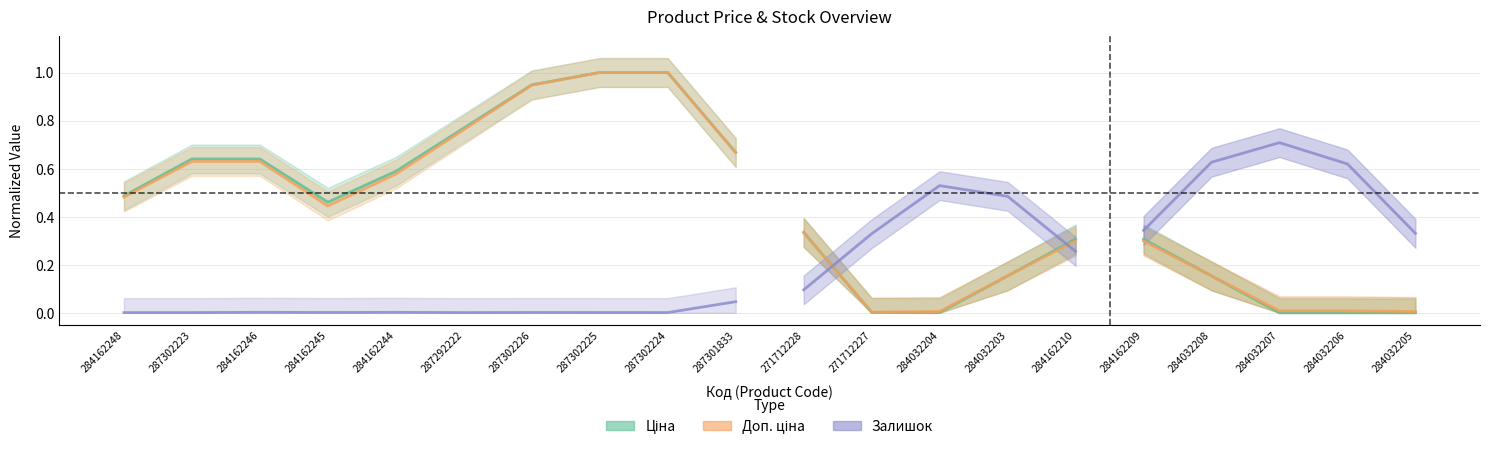

Between 284162245 and 284162246, which is larger?

284162246